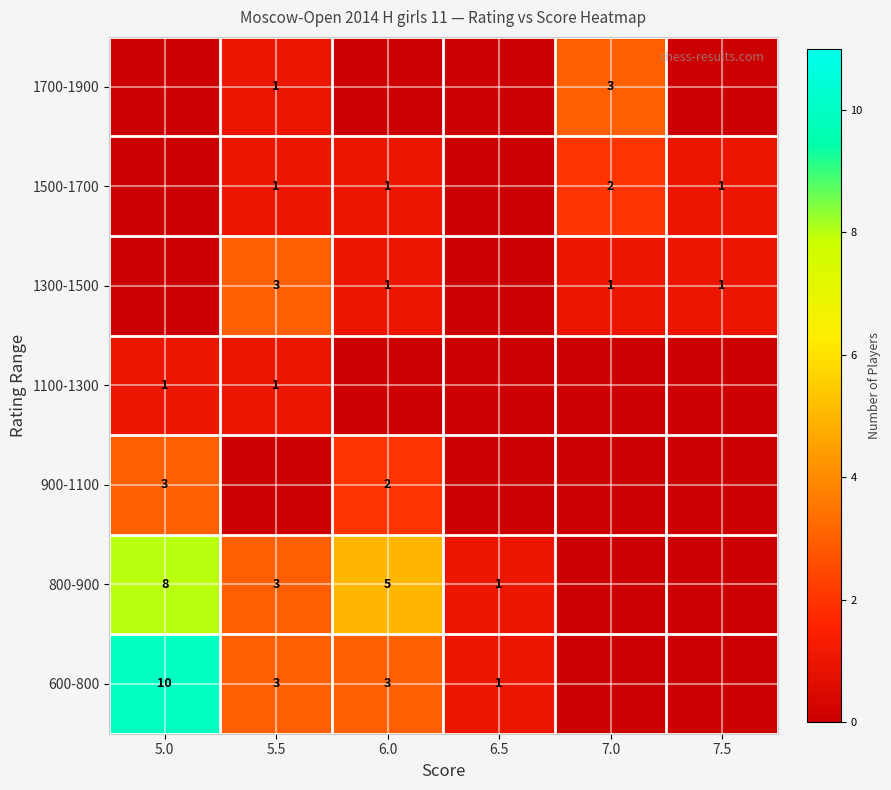

The 1700-1900 series shows 3 at 7.0. True or false?

True